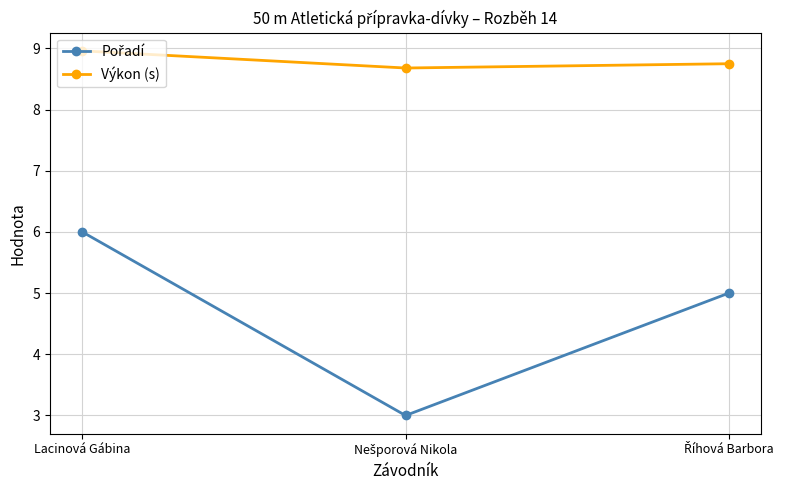

The Výkon (s) series shows 14.4 at Lacinová Gábina. True or false?

False